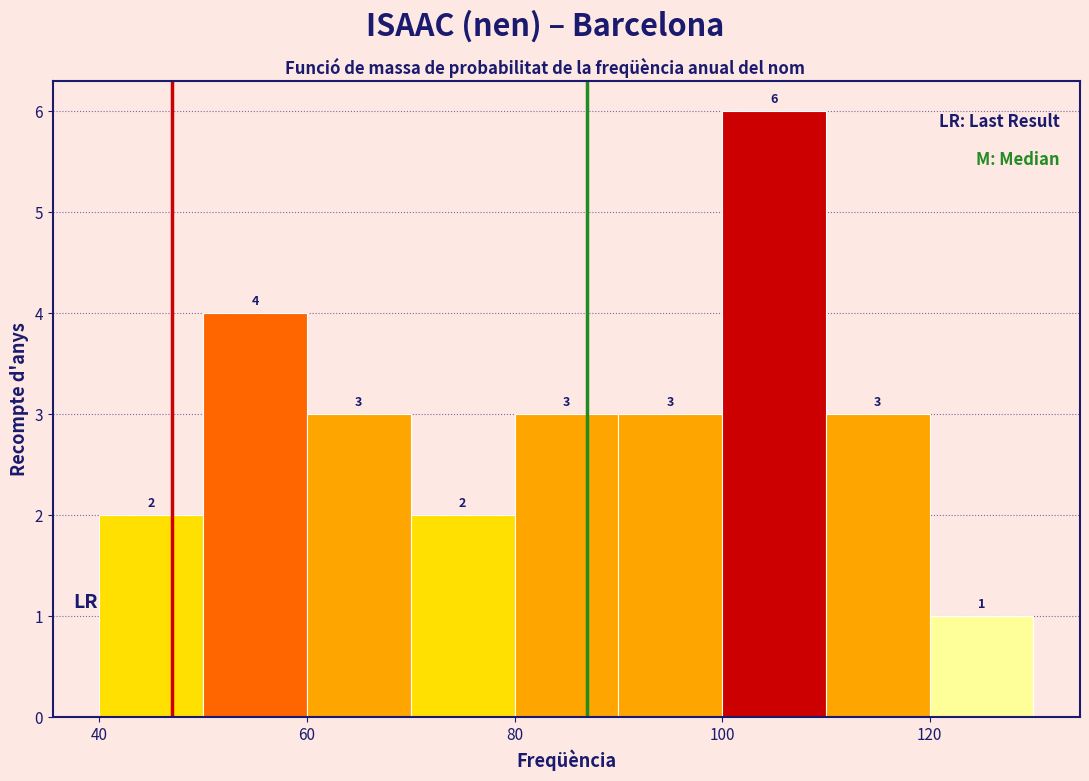

Reading left to right, transcribe this chart: for each bar, give the range it covers on the x-axis and its height.

40 to 50: 2
50 to 60: 4
60 to 70: 3
70 to 80: 2
80 to 90: 3
90 to 100: 3
100 to 110: 6
110 to 120: 3
120 to 130: 1